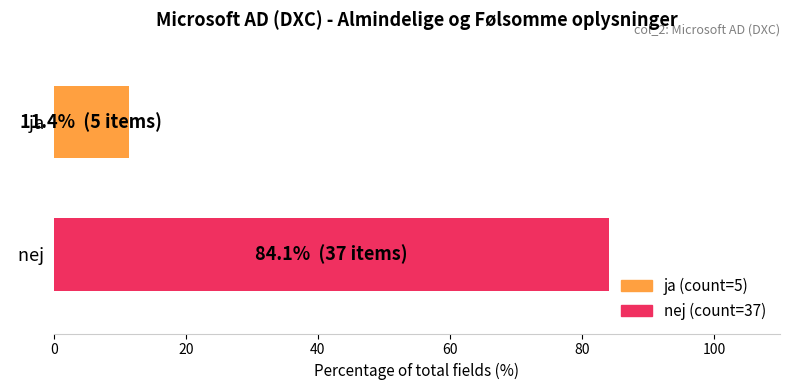

What is the maximum value shown in the chart?

84.1